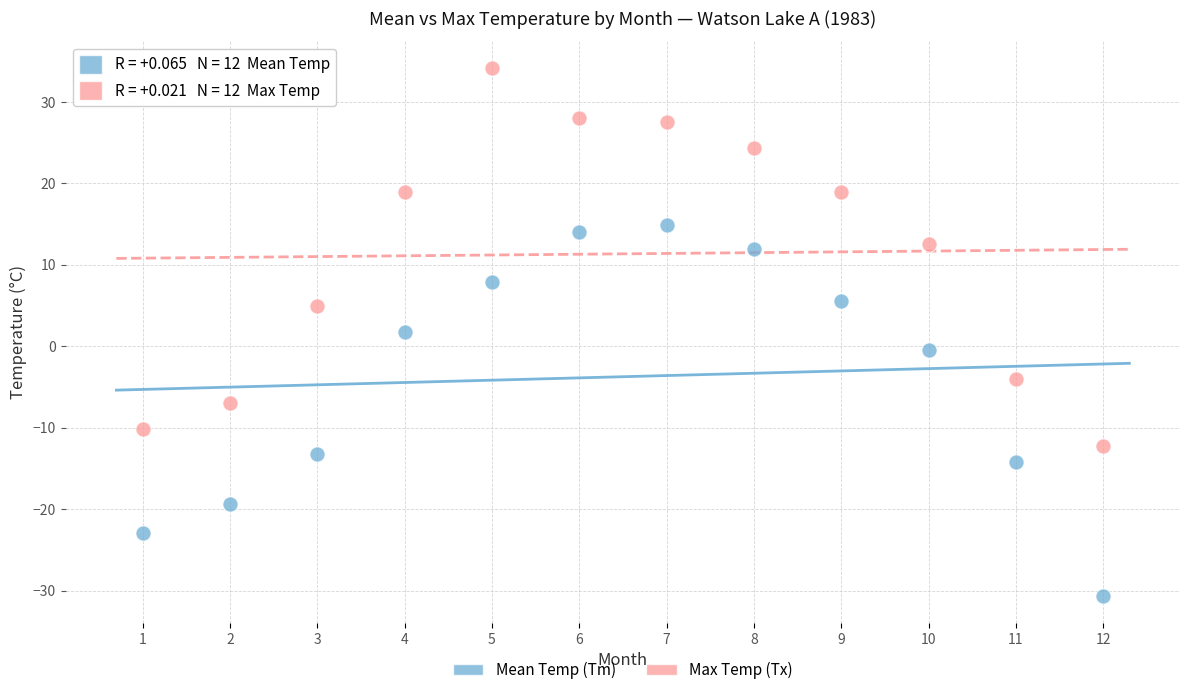

Across all data points, what is the range of X values (max minus min)?

11.0